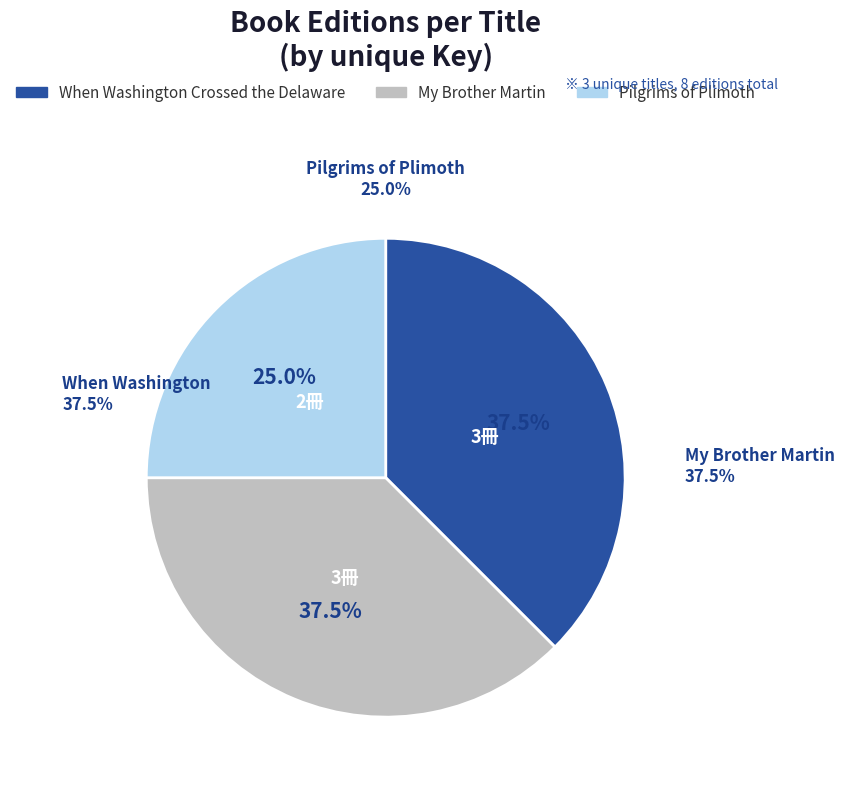

Which slice is the smallest?

Pilgrims of Plimoth